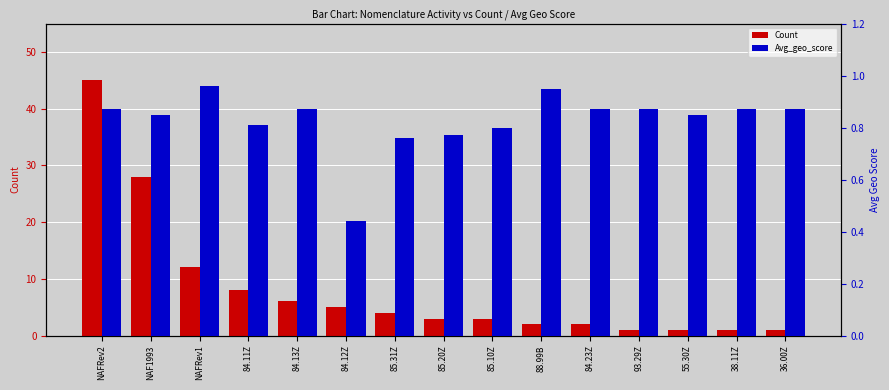

What is the label of the 2nd bar from the left?

NAF1993